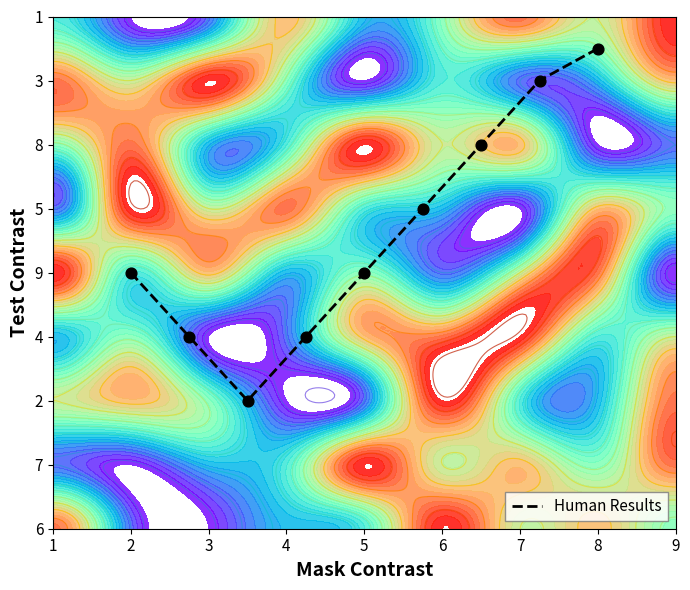

What is the sum of all values?

41.5